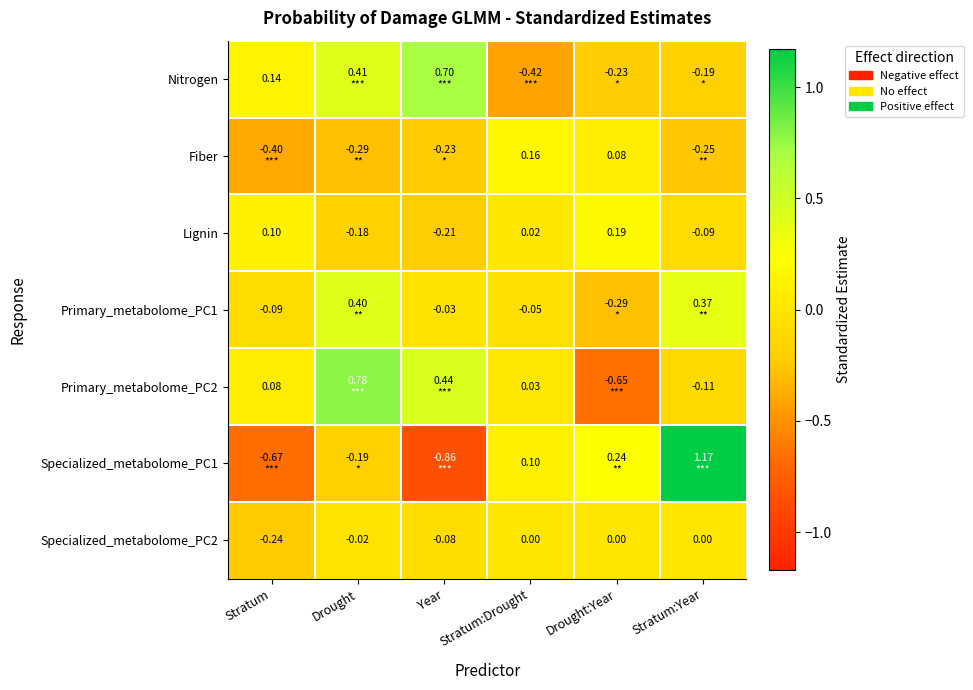

What is the sum of the Primary_metabolome_PC2 values at Stratum:Year and Stratum:Drought?

-0.1